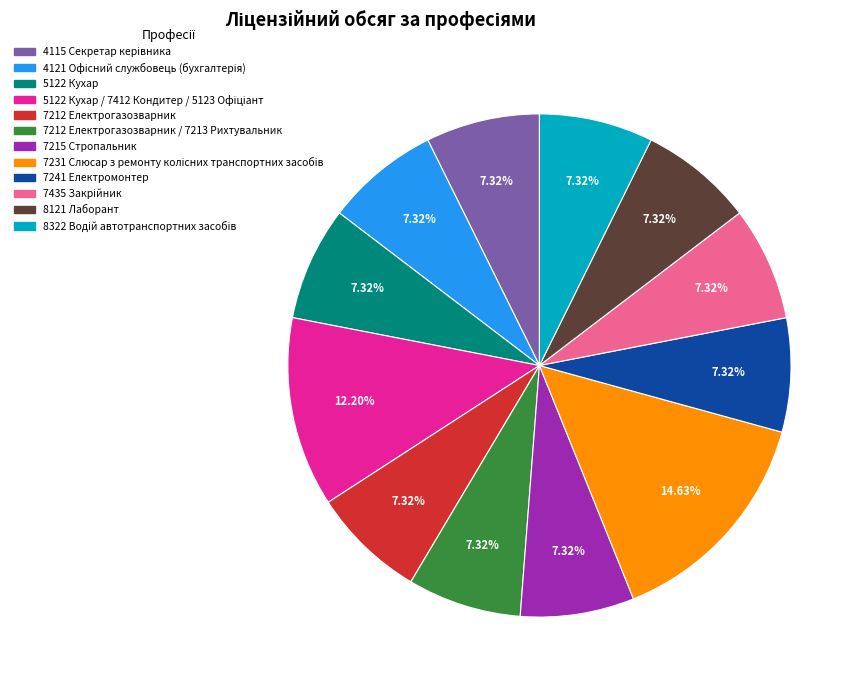

Is there a majority slice in this chart?

No